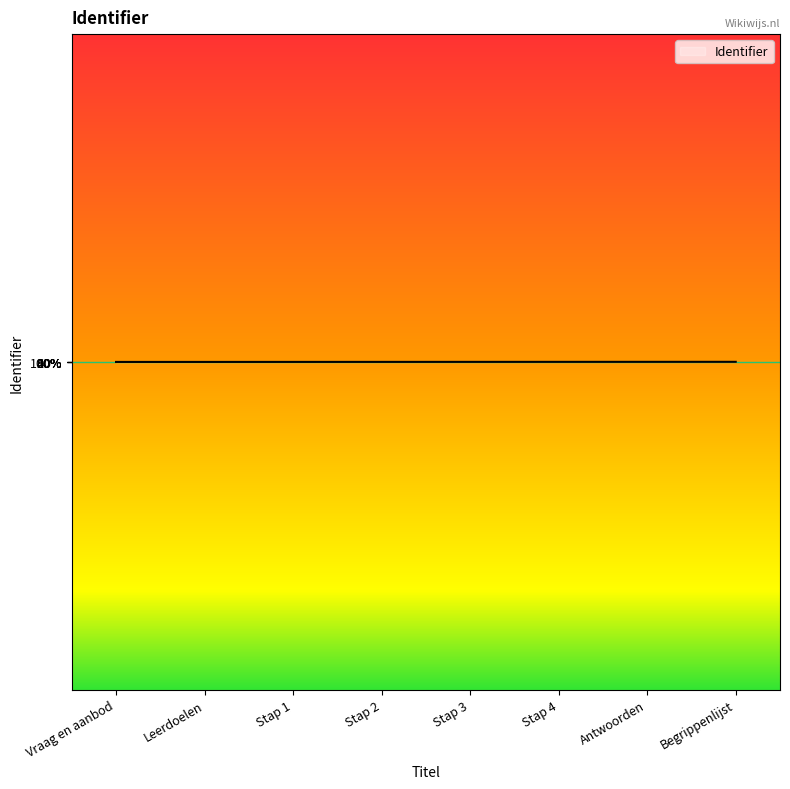

Is this an area chart (filled region under the line)?

Yes